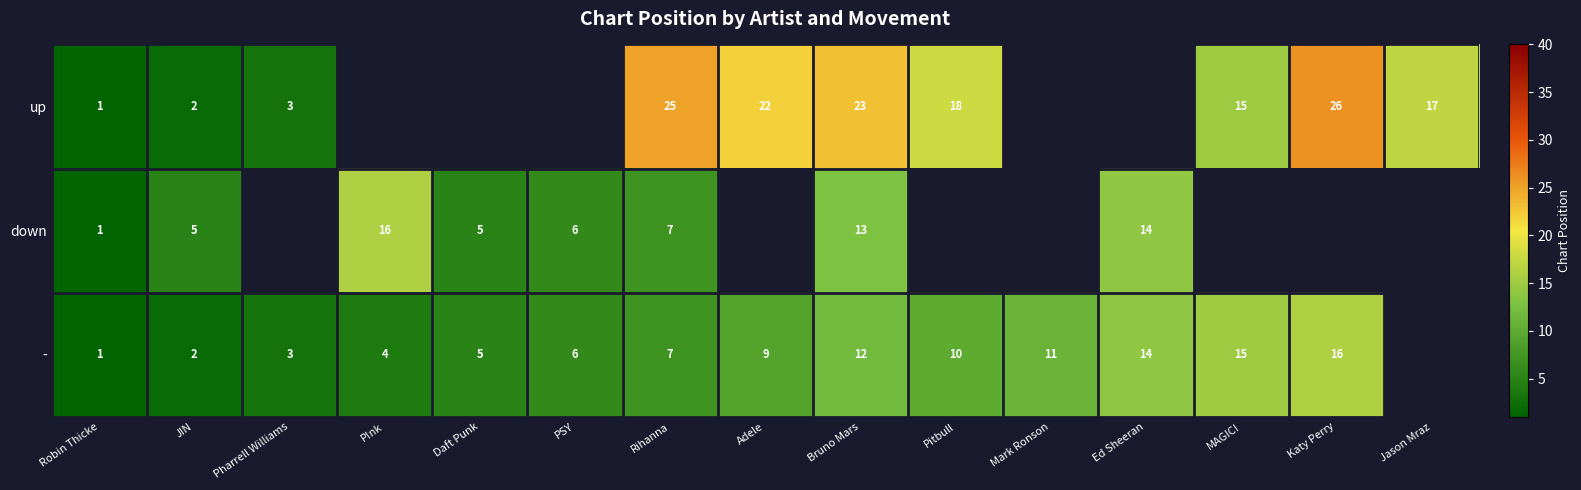

What is the spread (max minus min) of values at Bruno Mars?

11